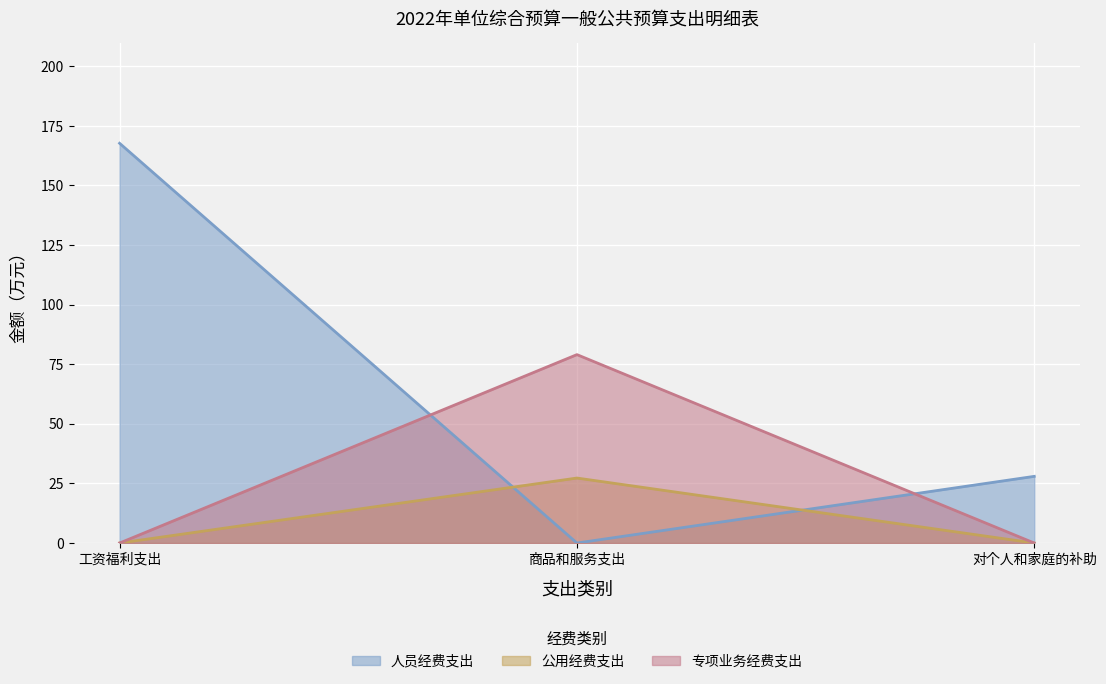

Reading left to right, extract all data points from this chart.

人员经费支出: 工资福利支出=167.7	商品和服务支出=0.0	对个人和家庭的补助=28.0
公用经费支出: 工资福利支出=0.0	商品和服务支出=27.3	对个人和家庭的补助=0.0
专项业务经费支出: 工资福利支出=0.0	商品和服务支出=79.0	对个人和家庭的补助=0.0